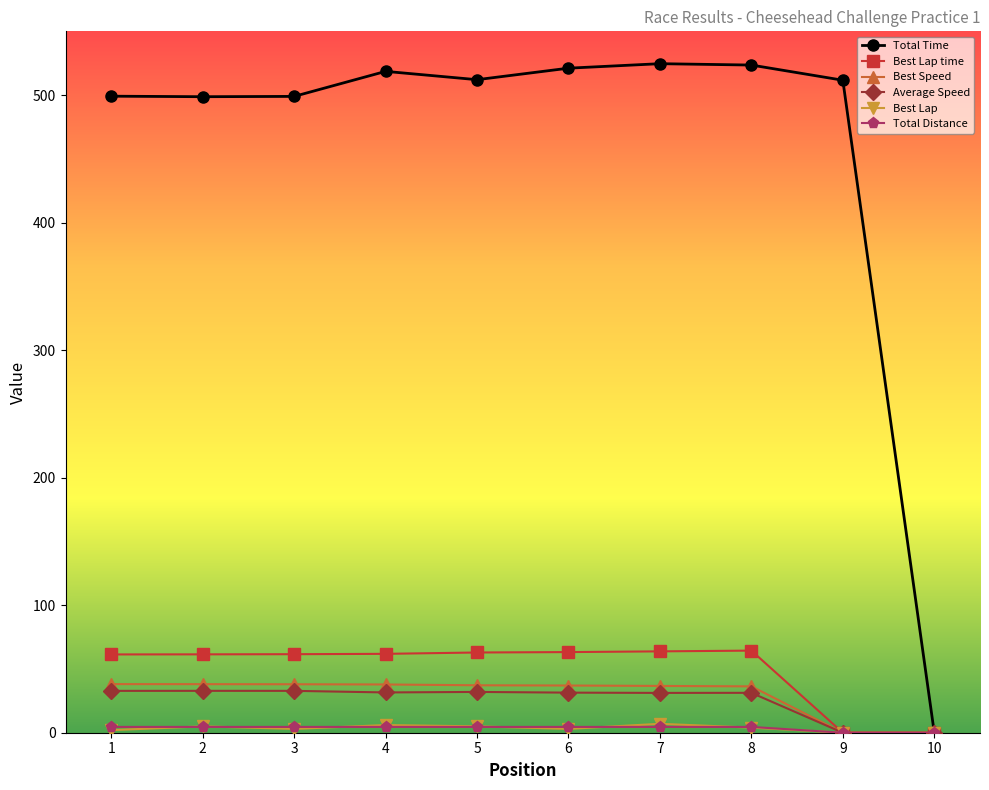

Does the chart have visible grid lines?

No